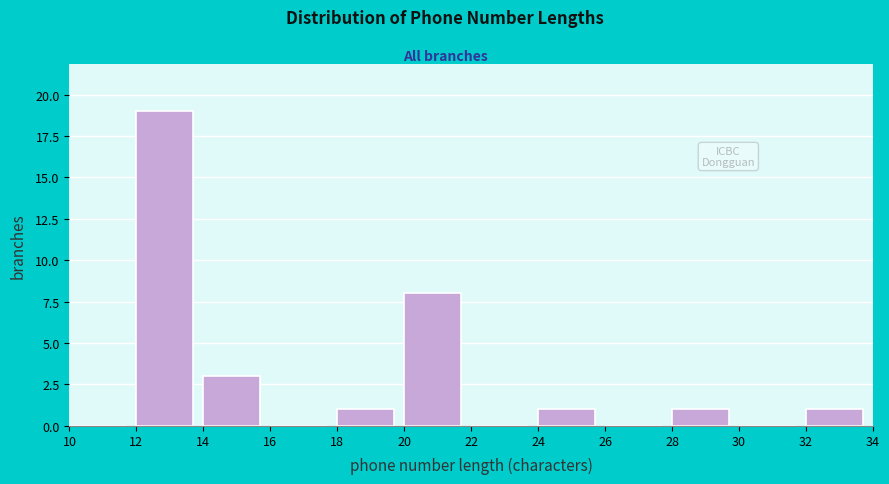

Reading left to right, transcribe this chart: for each bar, give the range it covers on the x-axis and its height. The values are not printed on the chart, so give them approximately, as read against the axis.

10 to 12: 0
12 to 14: 19
14 to 16: 3
16 to 18: 0
18 to 20: 1
20 to 22: 8
22 to 24: 0
24 to 26: 1
26 to 28: 0
28 to 30: 1
30 to 32: 0
32 to 34: 1